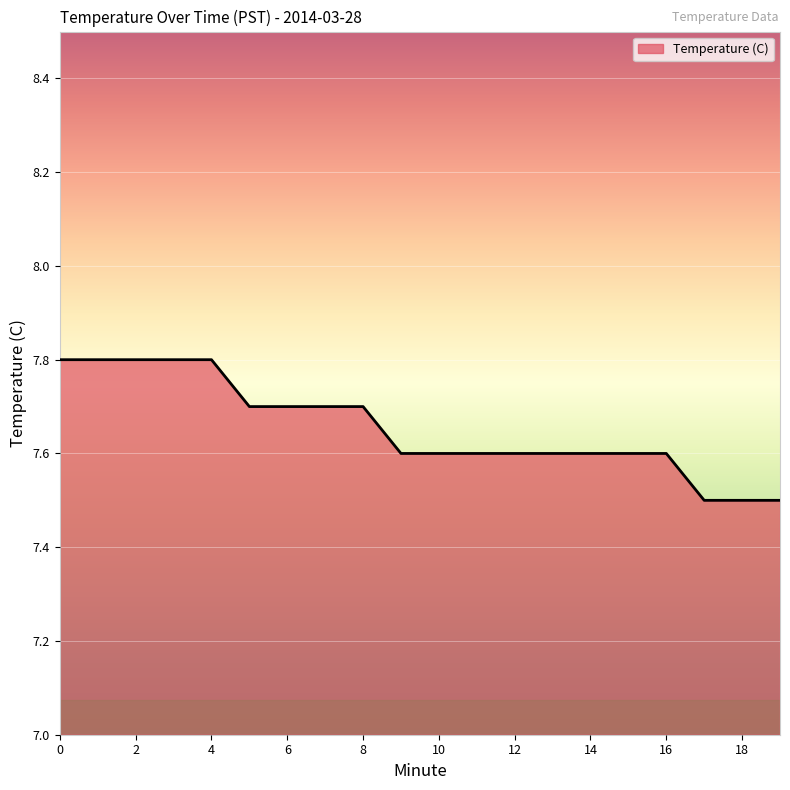

What is the difference between the maximum and minimum values?

0.3